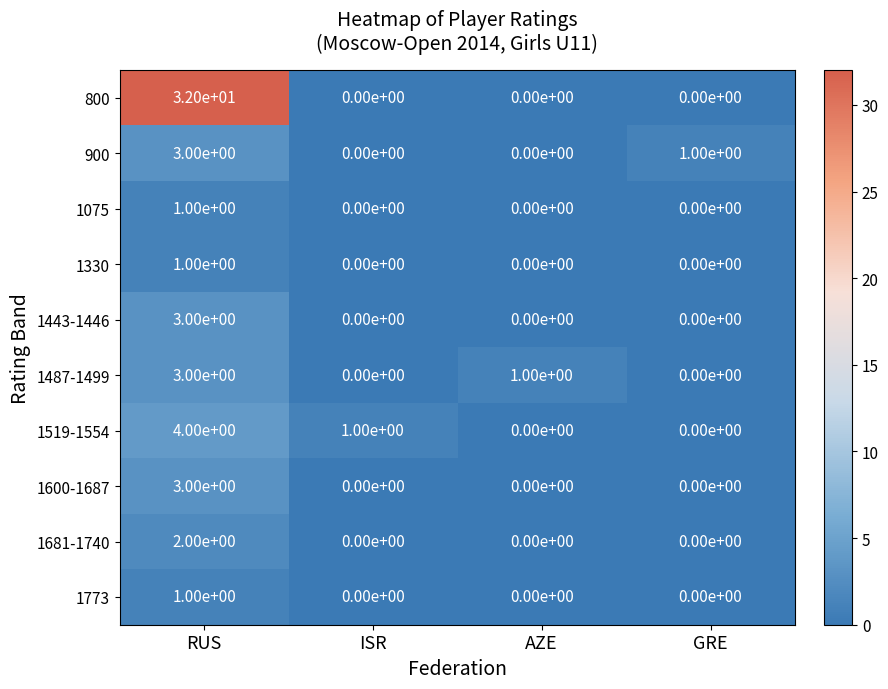

At which label does 1487-1499 reach its peak?

RUS